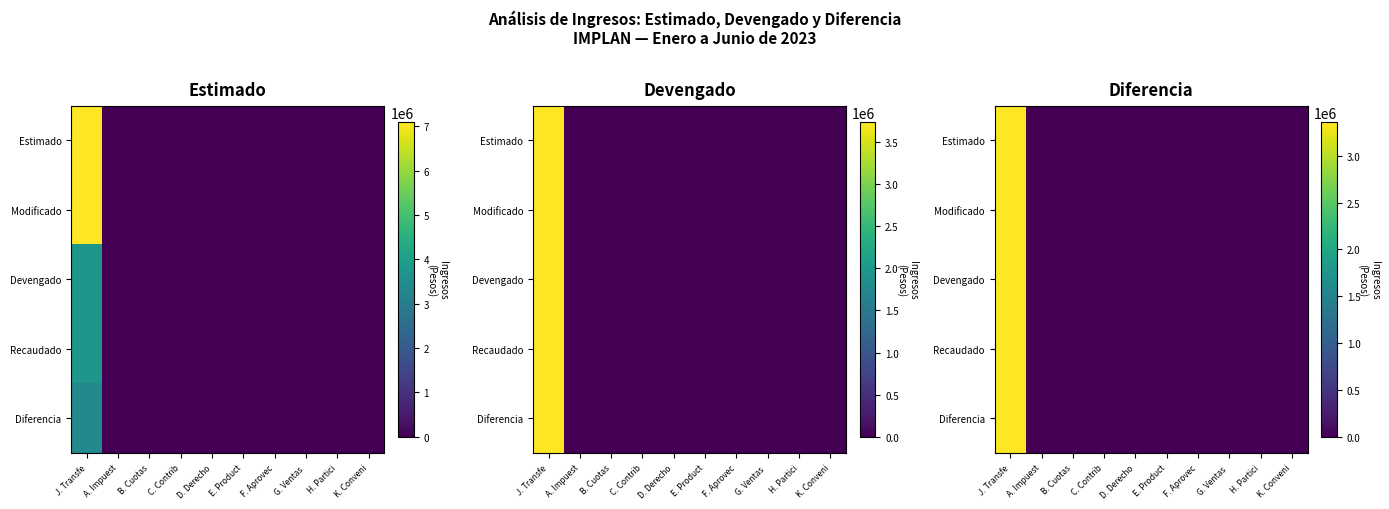

List the series in order of their peak value, highest first.

Estimado, Modificado, Devengado, Recaudado, Diferencia